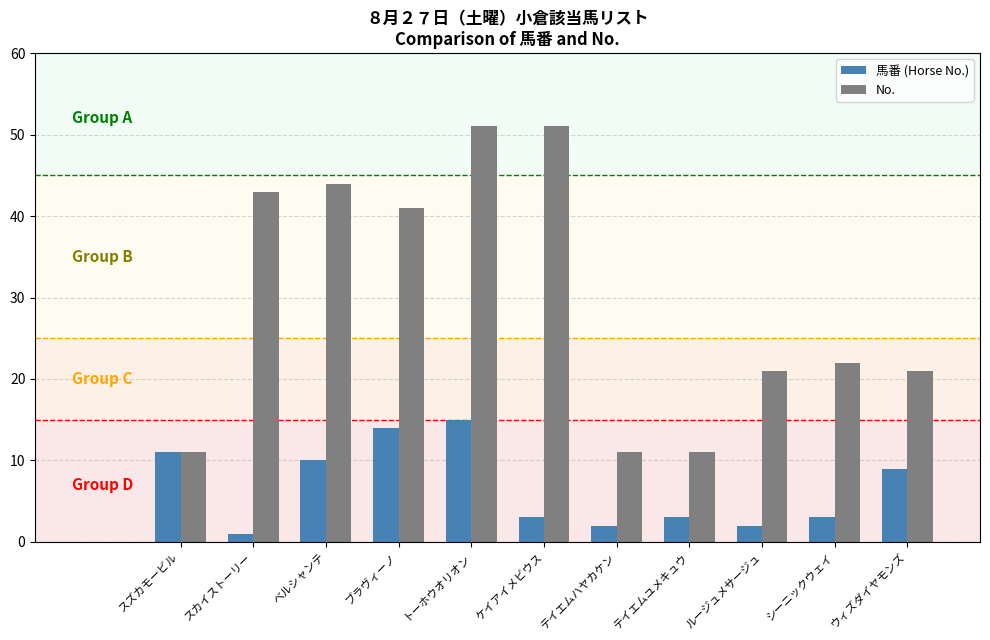

How many bars are there in total?

22